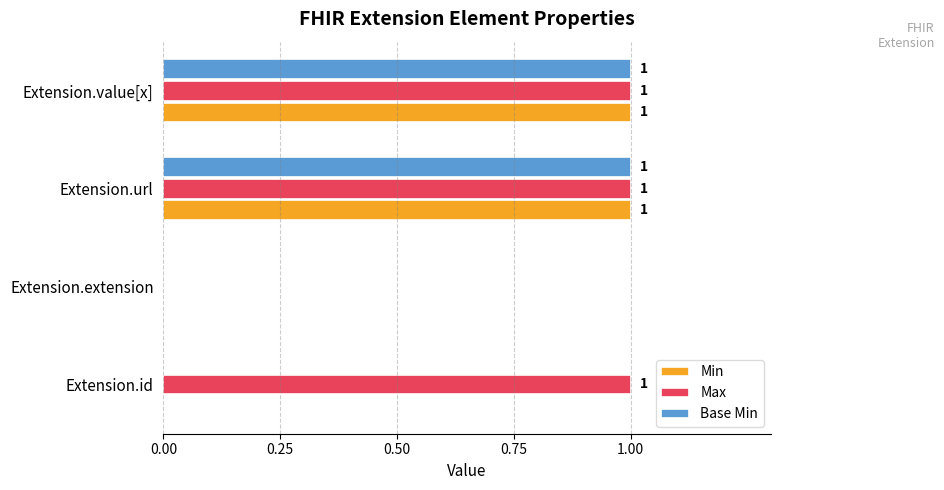

The Min series shows 0 at Extension.id. True or false?

True